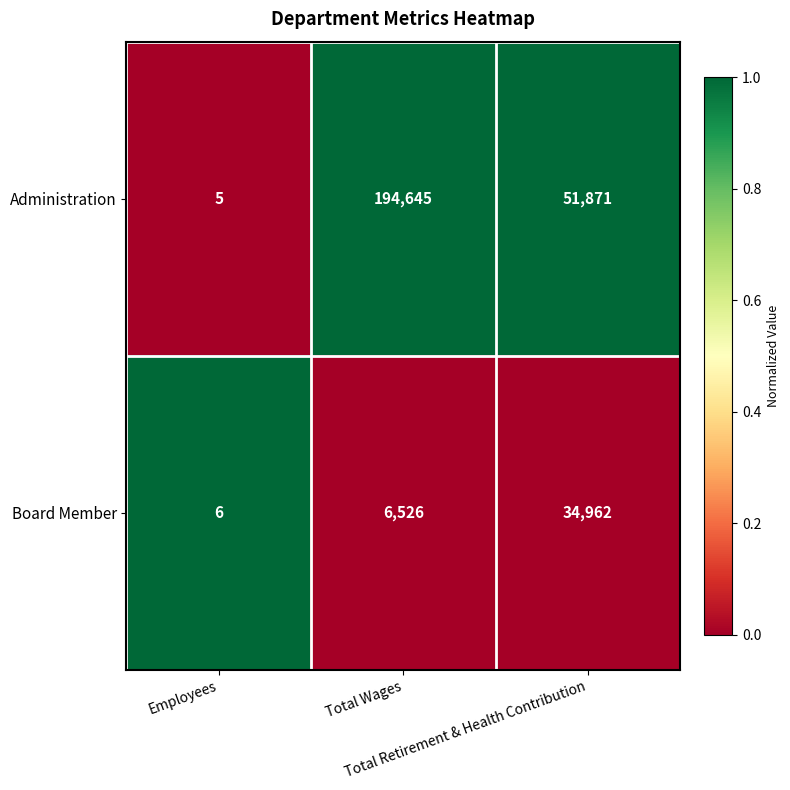

What is the average value of the Administration series?

82174